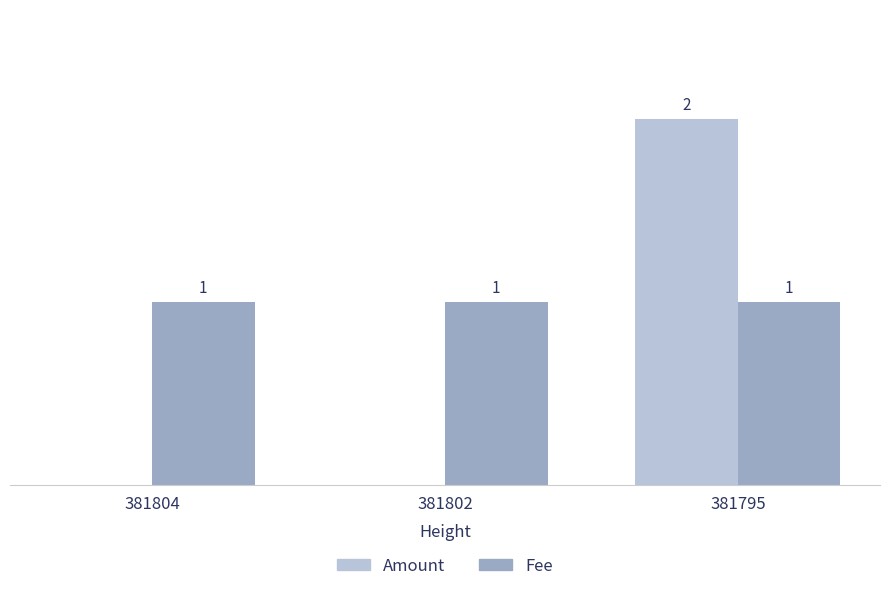

Is the value of Amount at 381802 greater than the value of Fee at 381802?

No